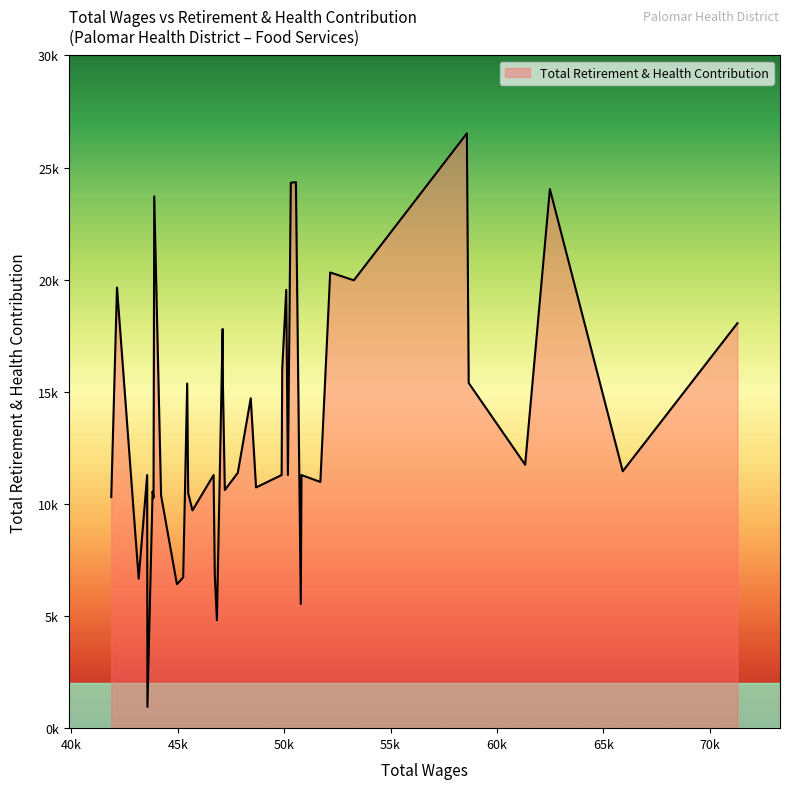

What is the difference between the second highest and minimum values?

23402